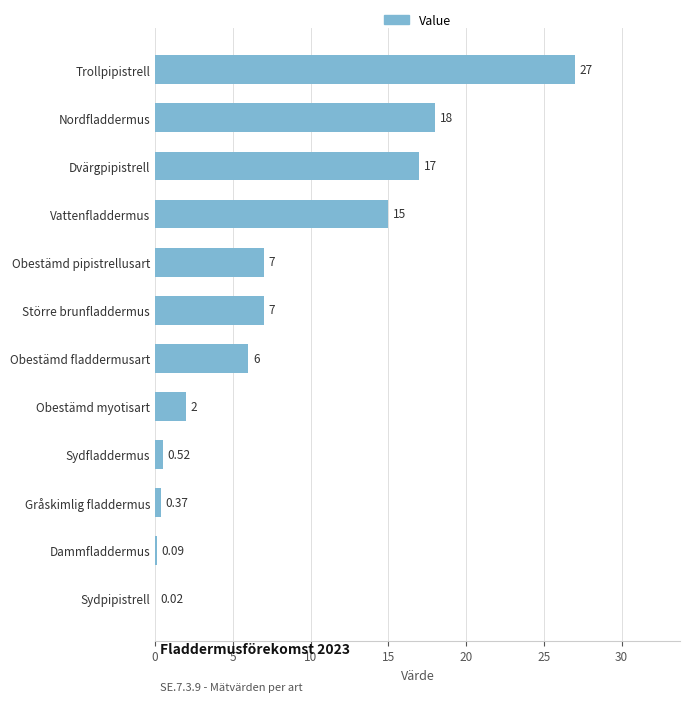

Approximately how many times larger is the value at Dvärgpipistrell compared to Obestämd fladdermusart?

2.8